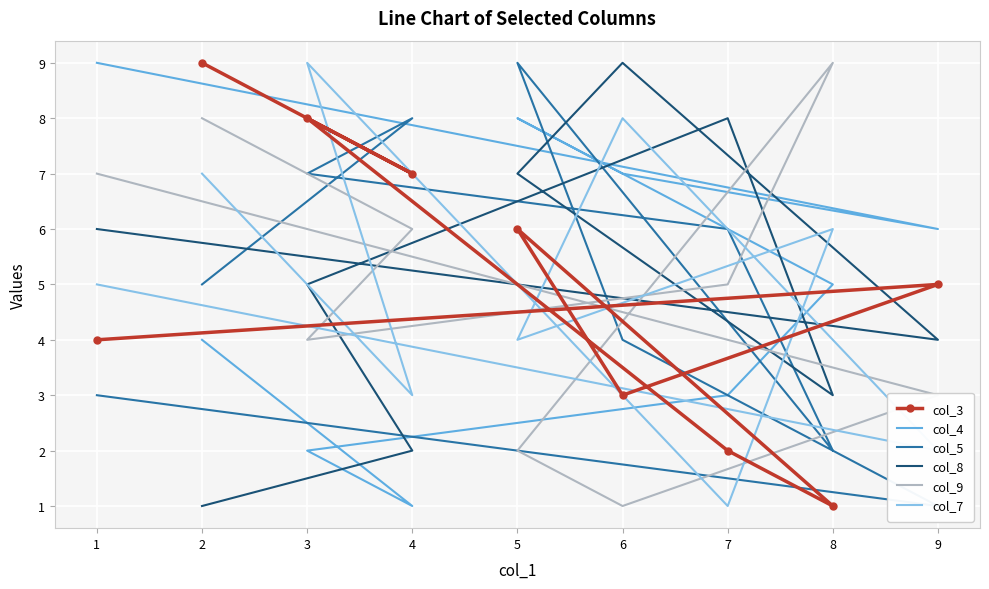

What is the spread (max minus min) of values at 2?

8